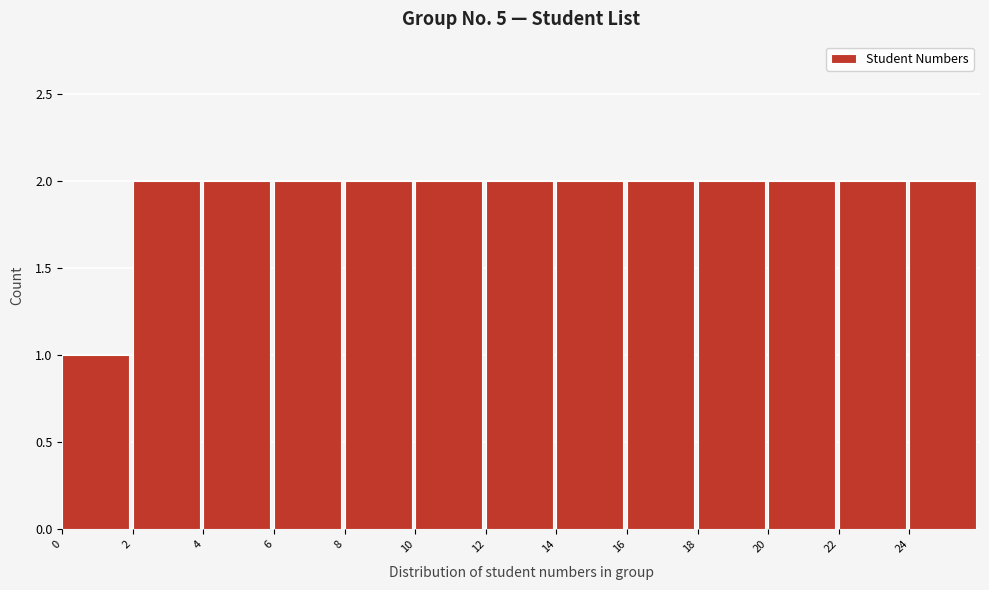

Reading left to right, transcribe this chart: for each bar, give the range it covers on the x-axis and its height. The values are not printed on the chart, so give them approximately, as read against the axis.

0 to 2: 1
2 to 4: 2
4 to 6: 2
6 to 8: 2
8 to 10: 2
10 to 12: 2
12 to 14: 2
14 to 16: 2
16 to 18: 2
18 to 20: 2
20 to 22: 2
22 to 24: 2
24 to 26: 2